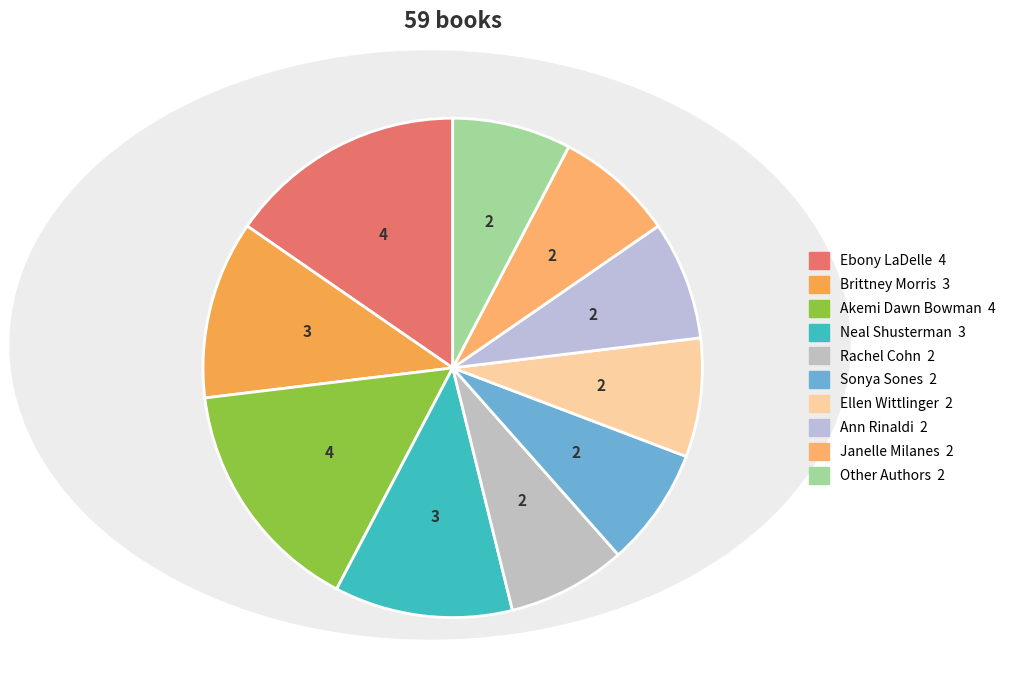

True or false: Ellen Wittlinger accounts for 13% of the total.

False